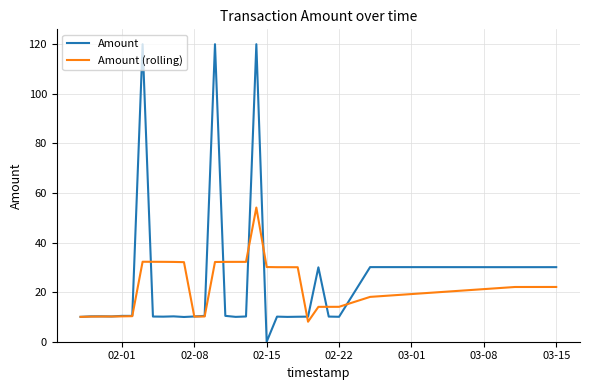

Which series has the widest spread of values?

Amount